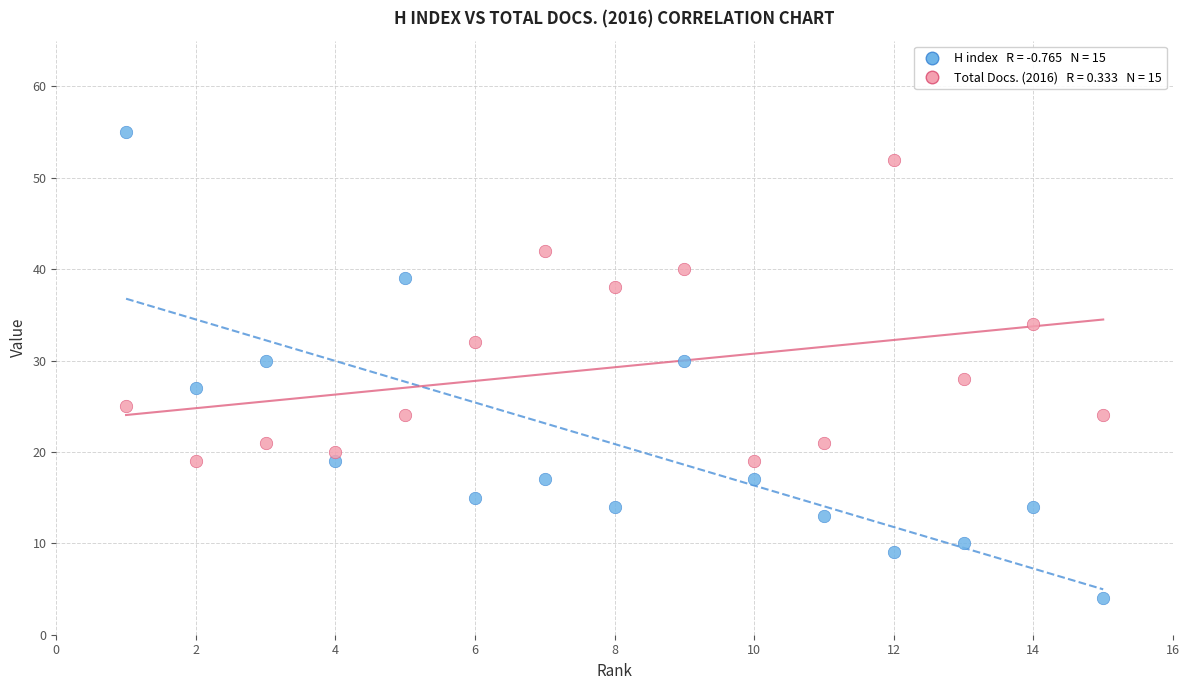

Across all data points, what is the range of Y values (max minus min)?

51